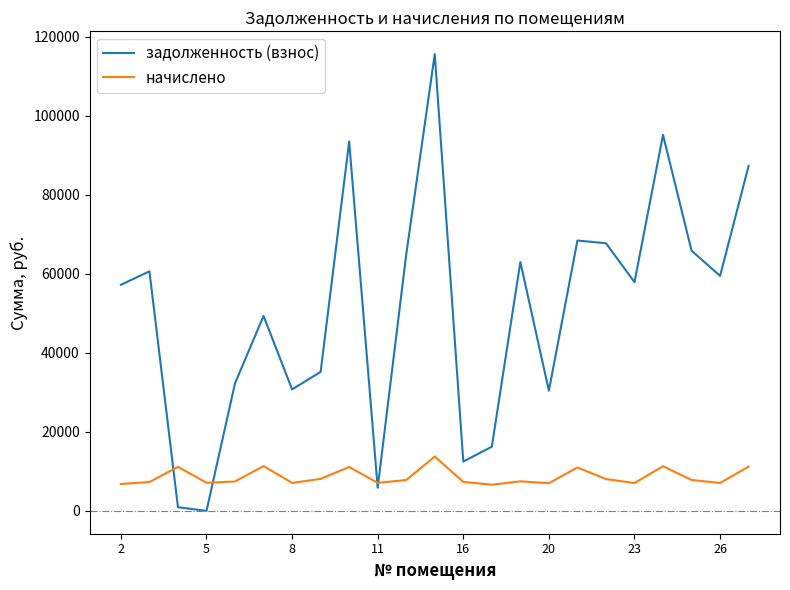

Rank the series by their average value, from lowest to highest.

начислено, задолженность (взнос)